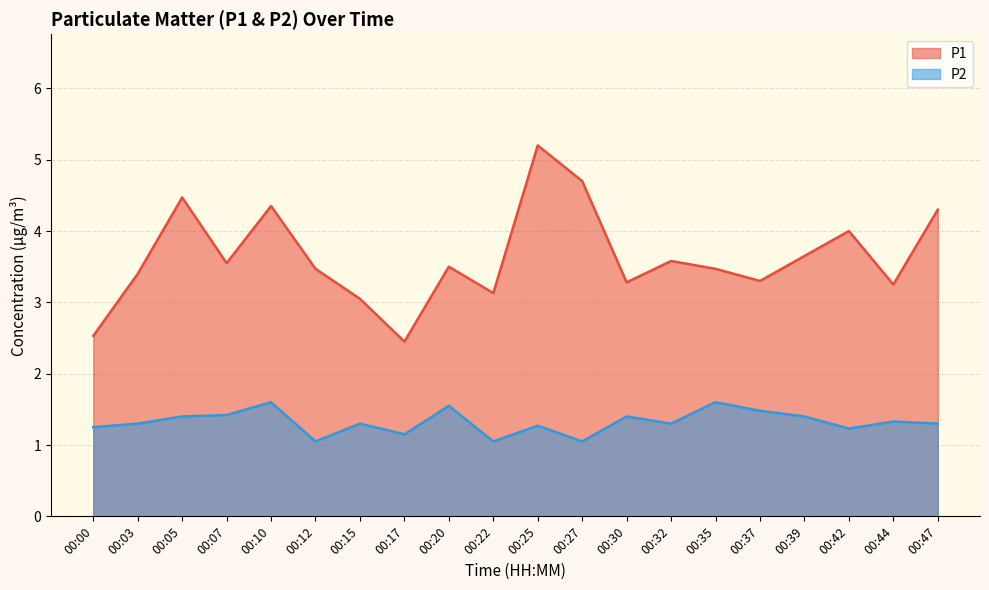

How many values in the P1 series exceed 3?

18